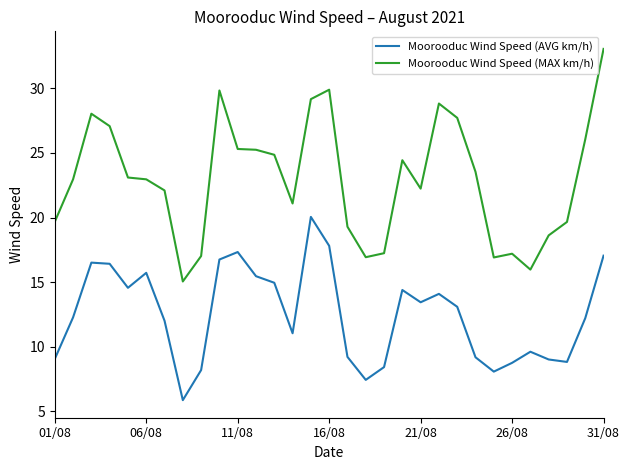

True or false: Moorooduc Wind Speed (MAX km/h) and Moorooduc Wind Speed (AVG km/h) intersect in this chart.

False